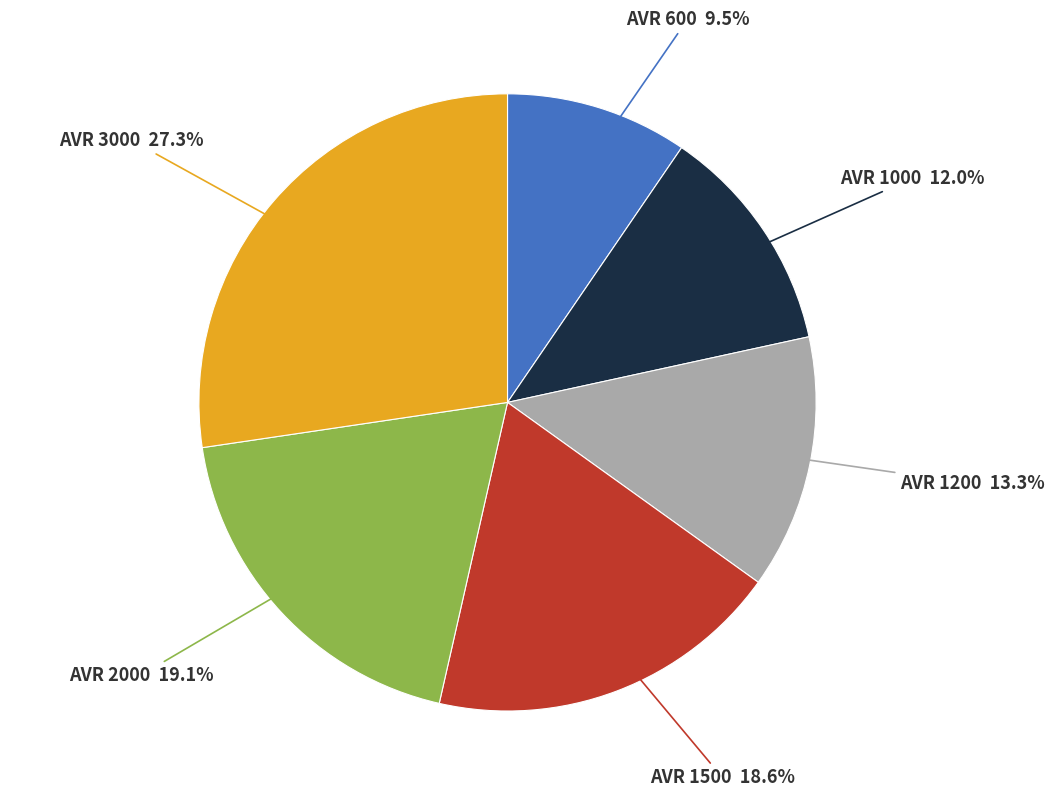

Is there any slice that represents more than half of the pie?

No